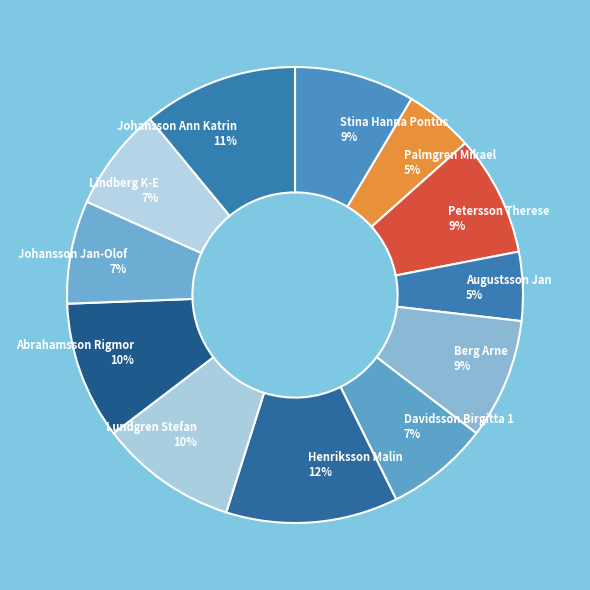

The Petersson Therese slice represents 9% of the pie. True or false?

True